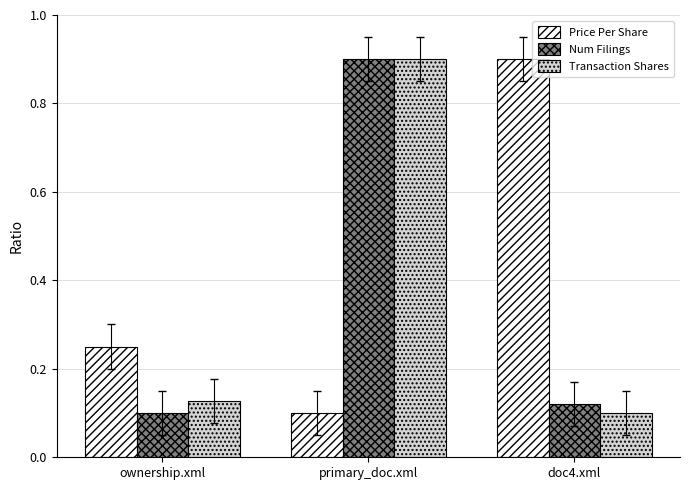

Is the value of Transaction Shares at doc4.xml greater than the value of Num Filings at doc4.xml?

No